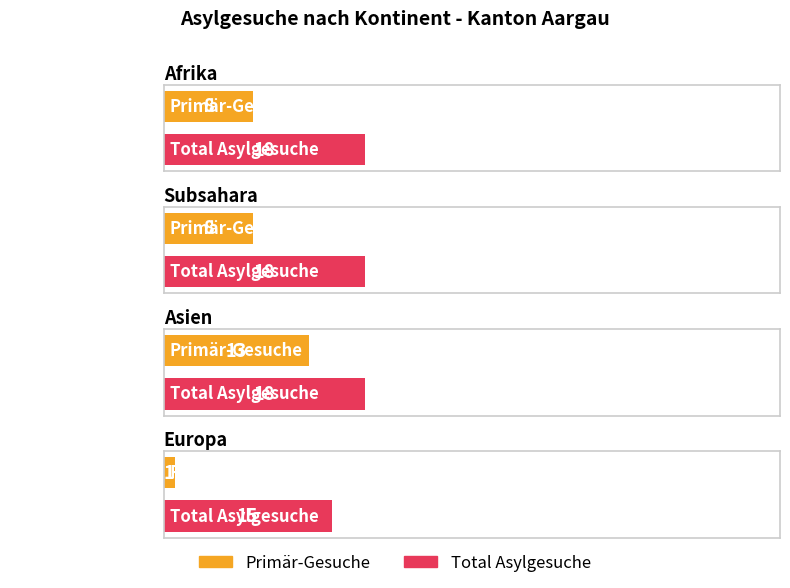

True or false: Total Asylgesuche has a value of 18 at Subsahara.

True